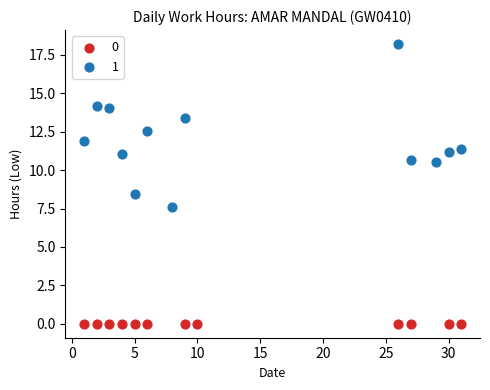

Which series contains the highest Y value?

1